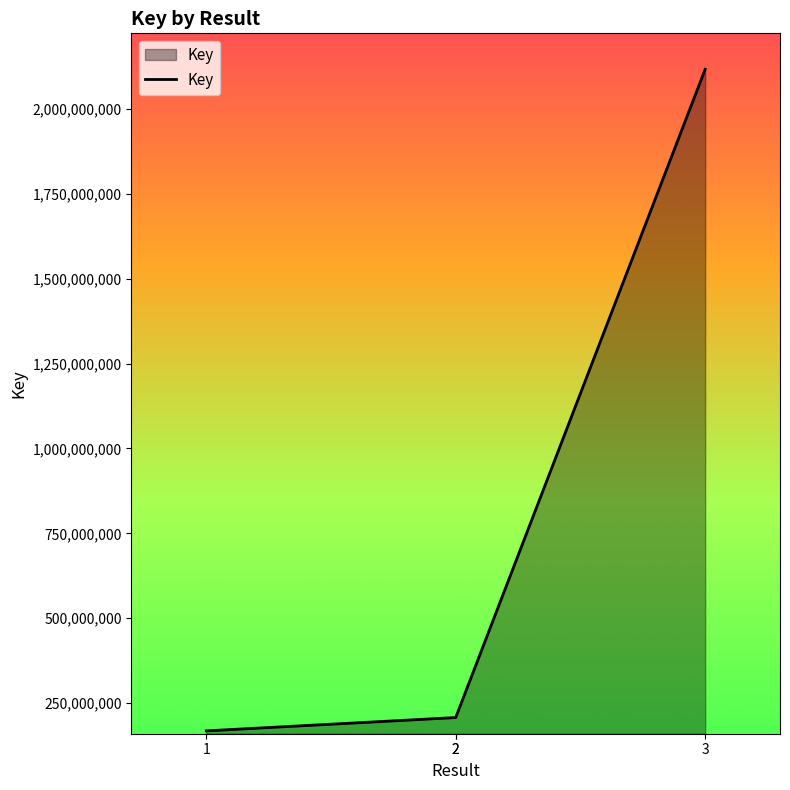

At which category does the chart reach its peak across all series?

3